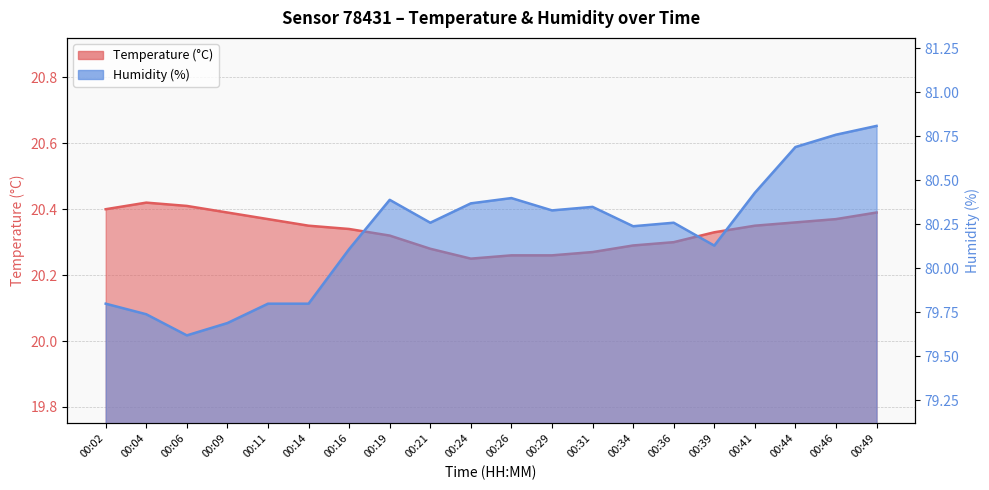

At how many categories does at least one series exceed 65?

20